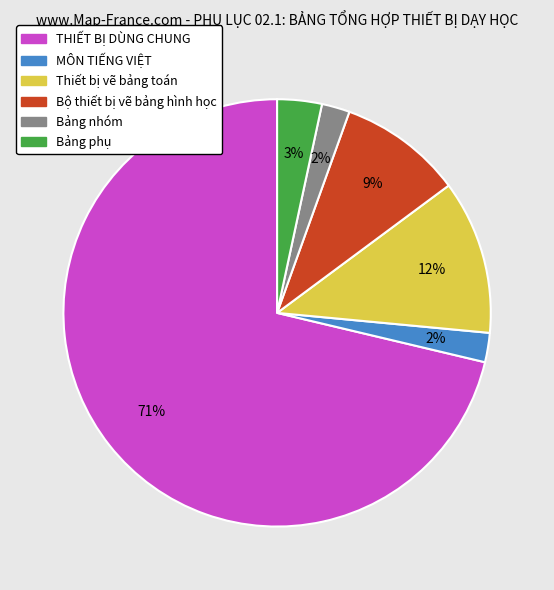

Does Bộ thiết bị vẽ bảng hình học account for over 50% of the chart?

No